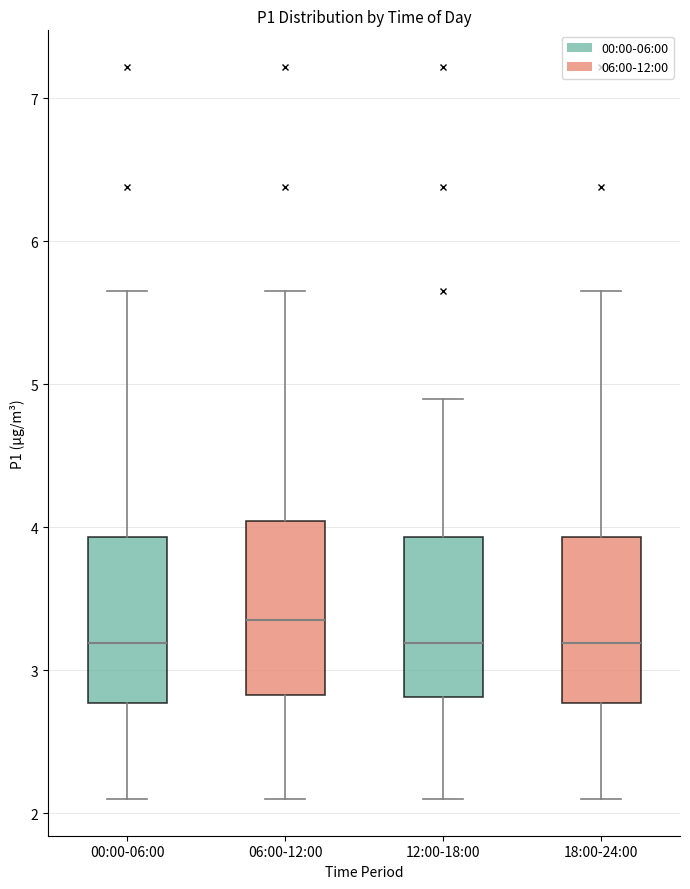

Where is the lower edge of the box for 06:00-12:00 on the y-axis? The values are not printed on the chart, so give them approximately, as read against the axis.

2.8